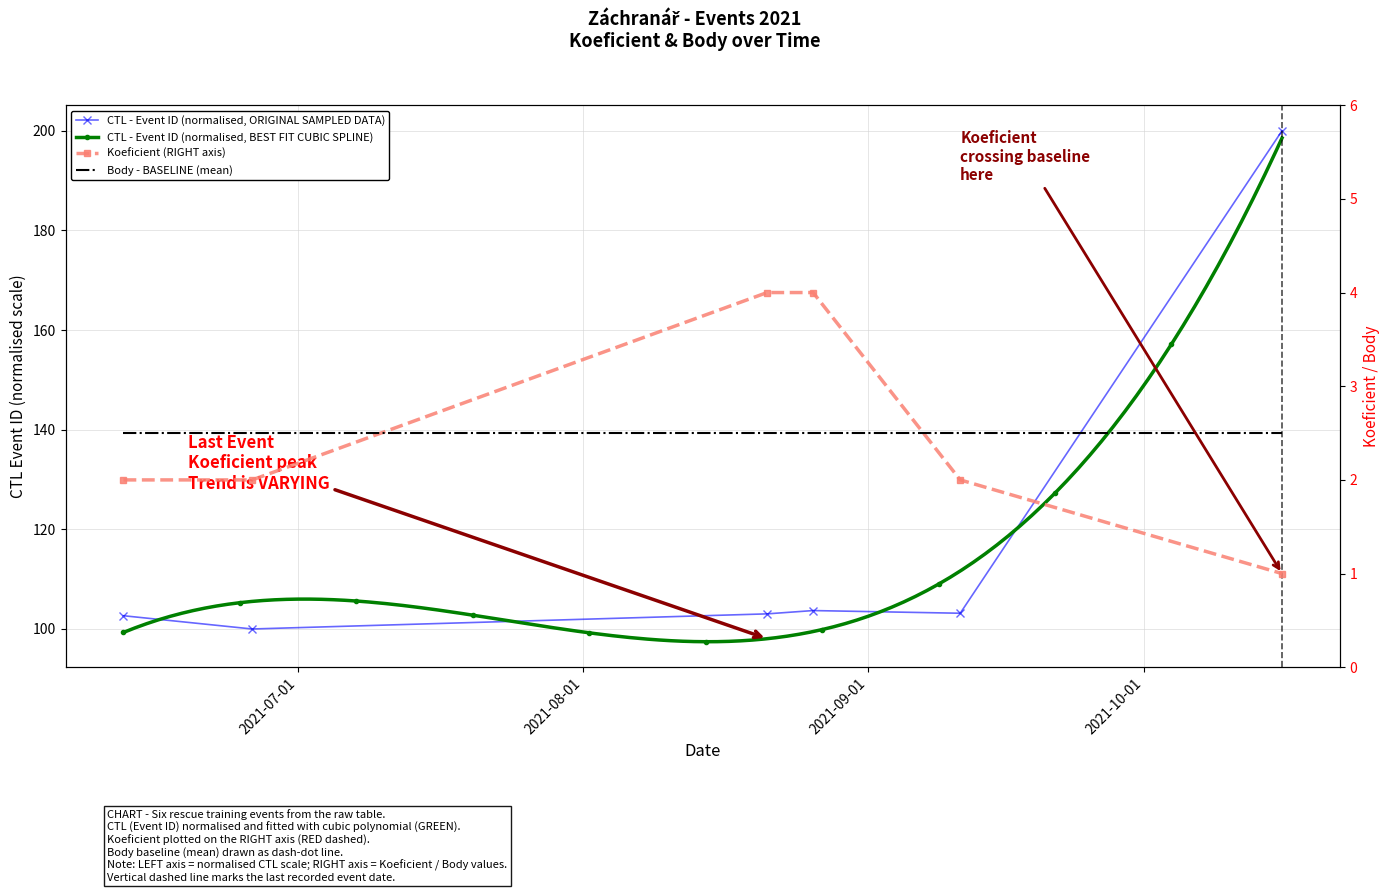

Reading left to right, what are all the values shown in this chart?

Koeficient: 2021-06-12=2.0	2021-06-26=2.0	2021-08-21=4.0	2021-08-26=4.0	2021-09-11=2.0	2021-10-16=1.0
CTL_scaled: 2021-06-12=102.7	2021-06-26=100.0	2021-08-21=103.0	2021-08-26=103.7	2021-09-11=103.2	2021-10-16=200.0